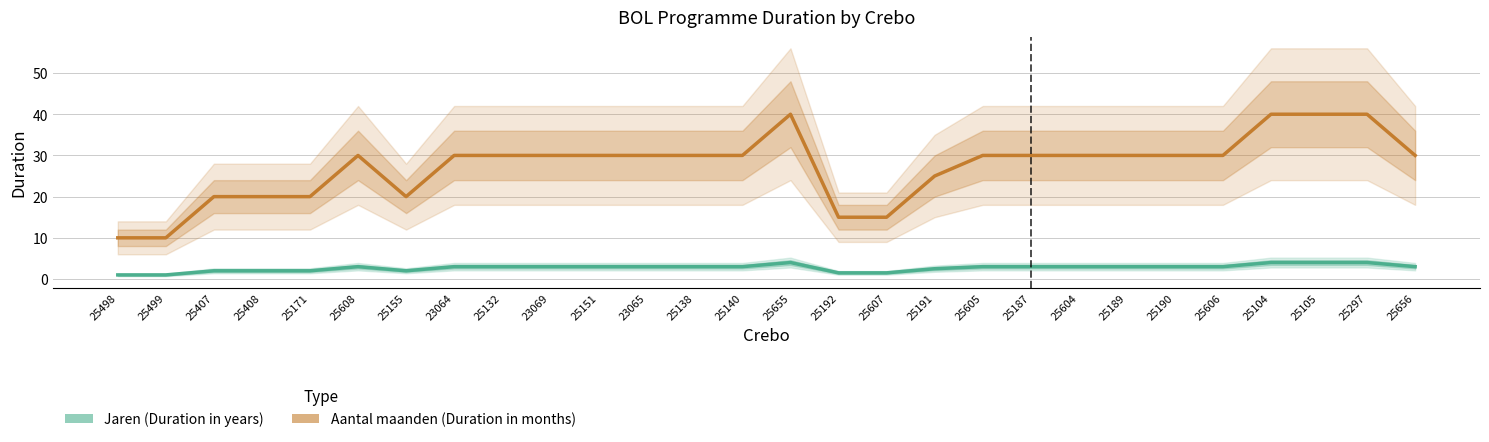

The value of Jaren (Duration in years) at 25604 is 0.9. True or false?

False